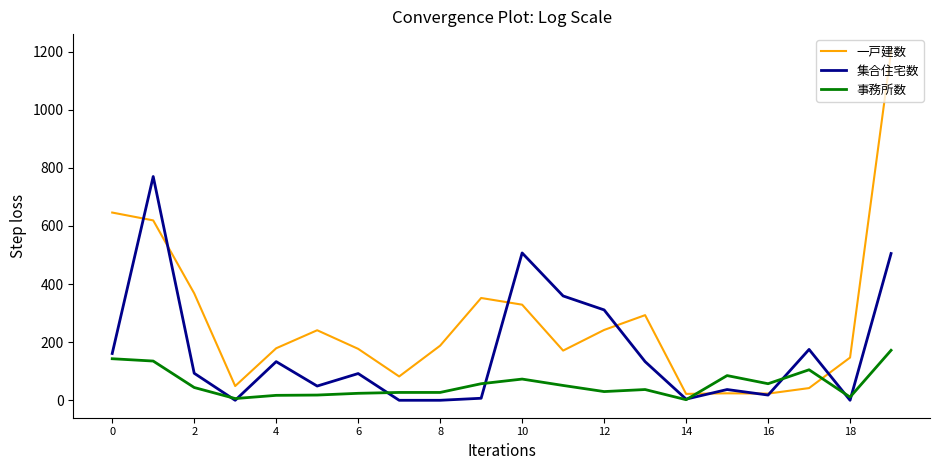

Which series has the widest spread of values?

一戸建数